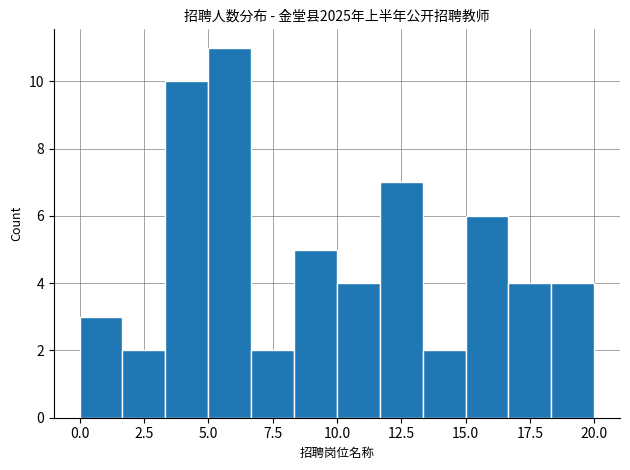

Read against the x-axis, roughly where is the centre of the tallest bar?

6.0